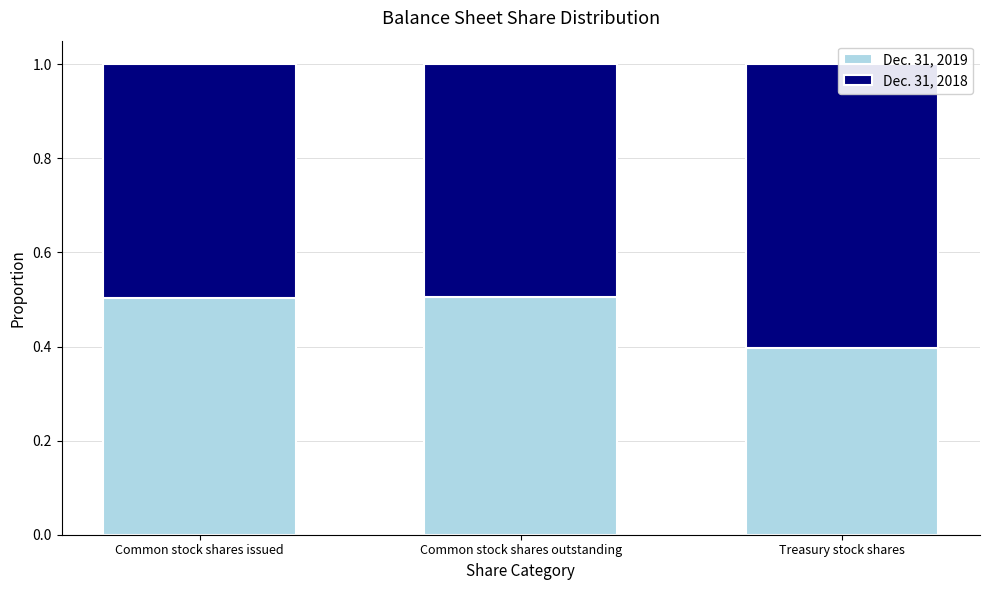

What is the minimum value shown in the chart?

0.4